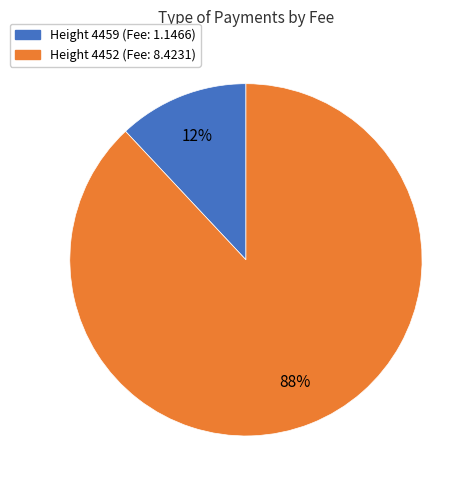

To the nearest percent, what is the average slice percentage?

50%